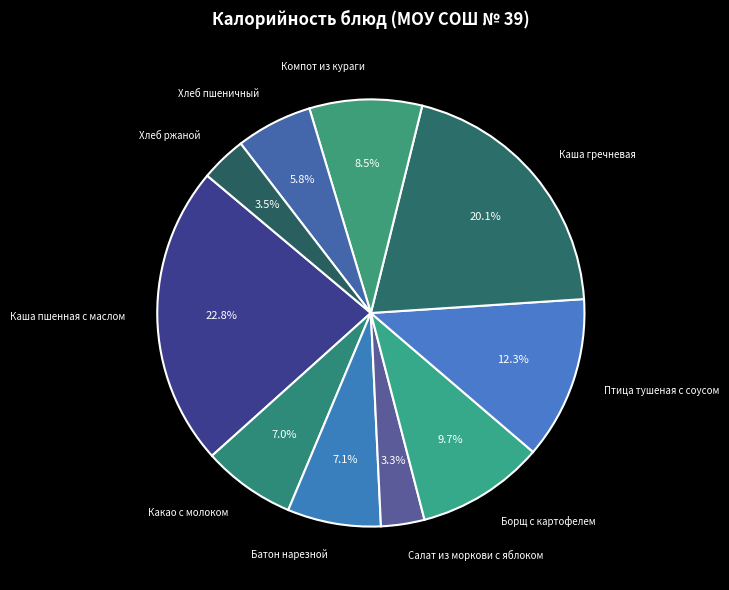

Rank the categories by value from highest to lowest.

Каша пшенная с маслом, Каша гречневая, Птица тушеная с соусом, Борщ с картофелем, Компот из кураги, Батон нарезной, Какао с молоком, Хлеб пшеничный, Хлеб ржаной, Салат из моркови с яблоком